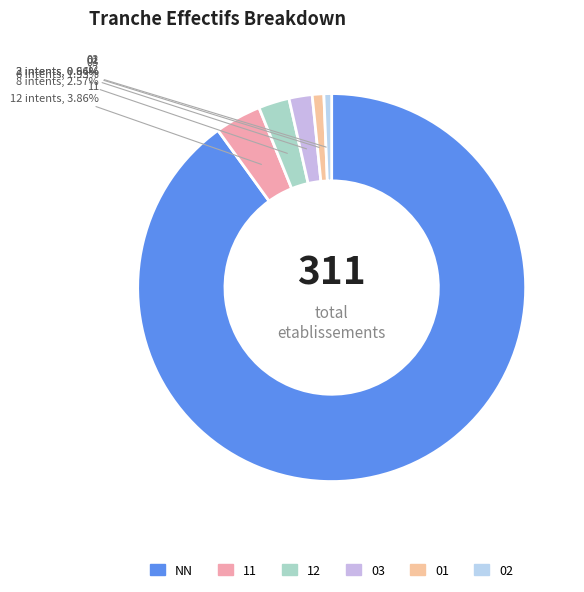

To the nearest percent, what is the average slice percentage?

17%